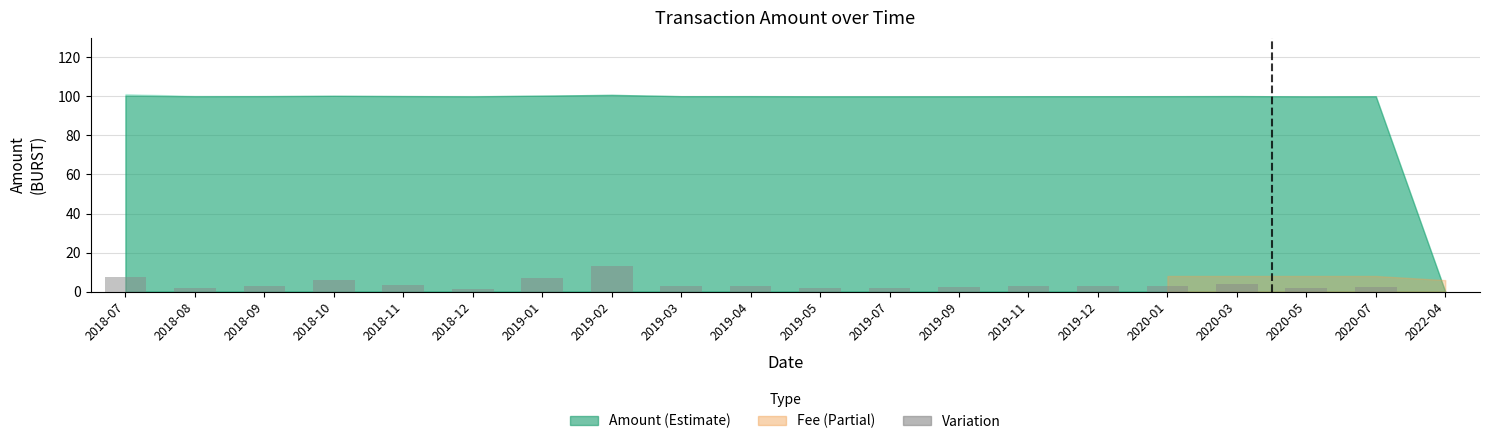

At which label does the data first exceed 2?

2018-07